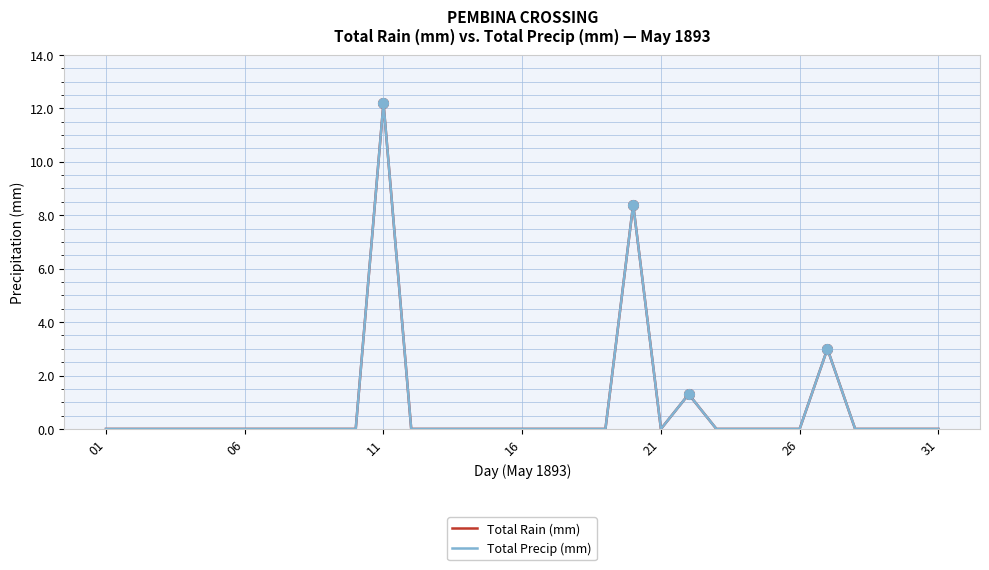

True or false: Total Rain (mm) and Total Precip (mm) cross at least once.

False